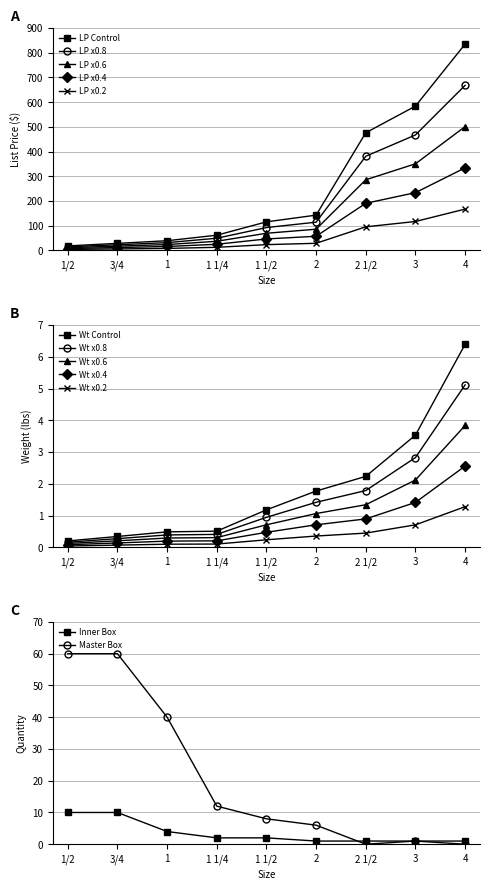

Is the value of Weight (lbs) at 2 1/2 greater than the value of List Price at 3?

No